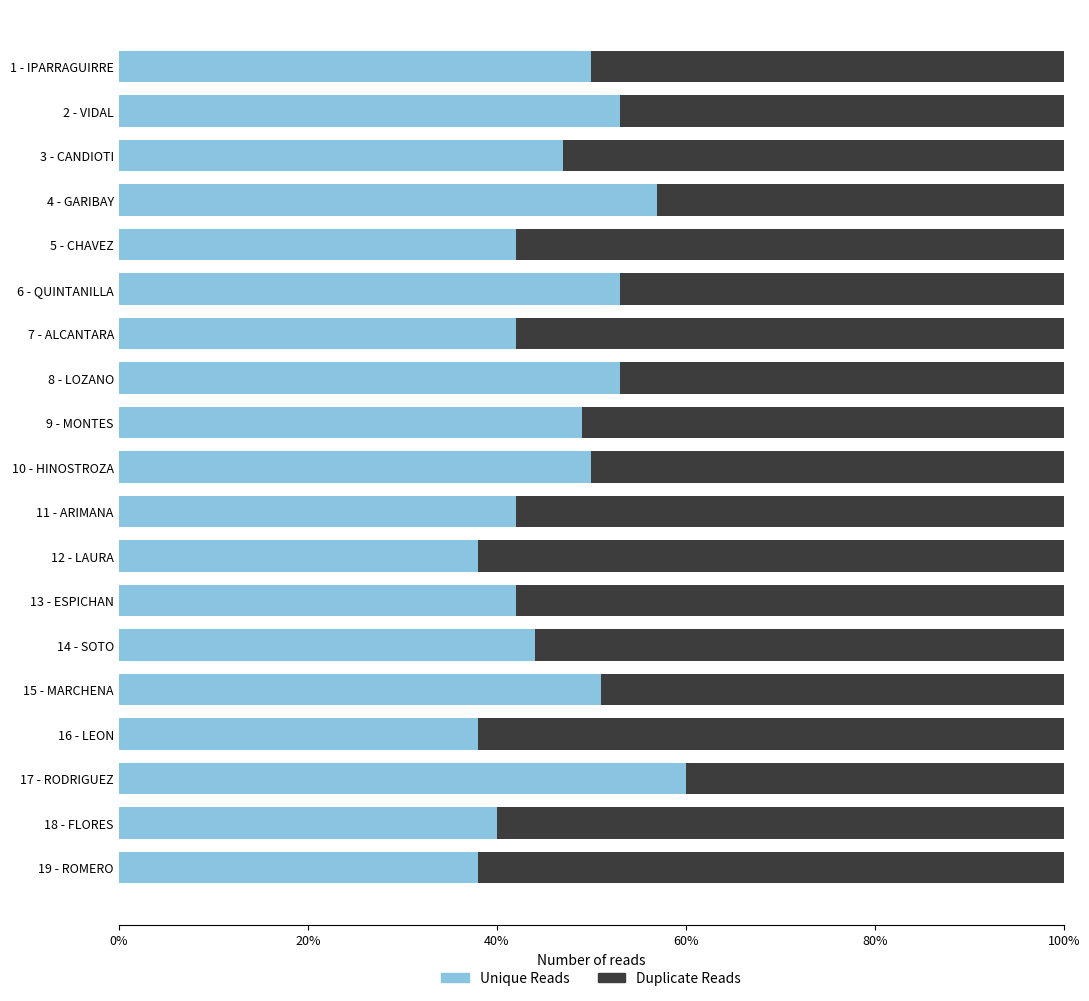

What is the total value across all series at 12 - LAURA?

100